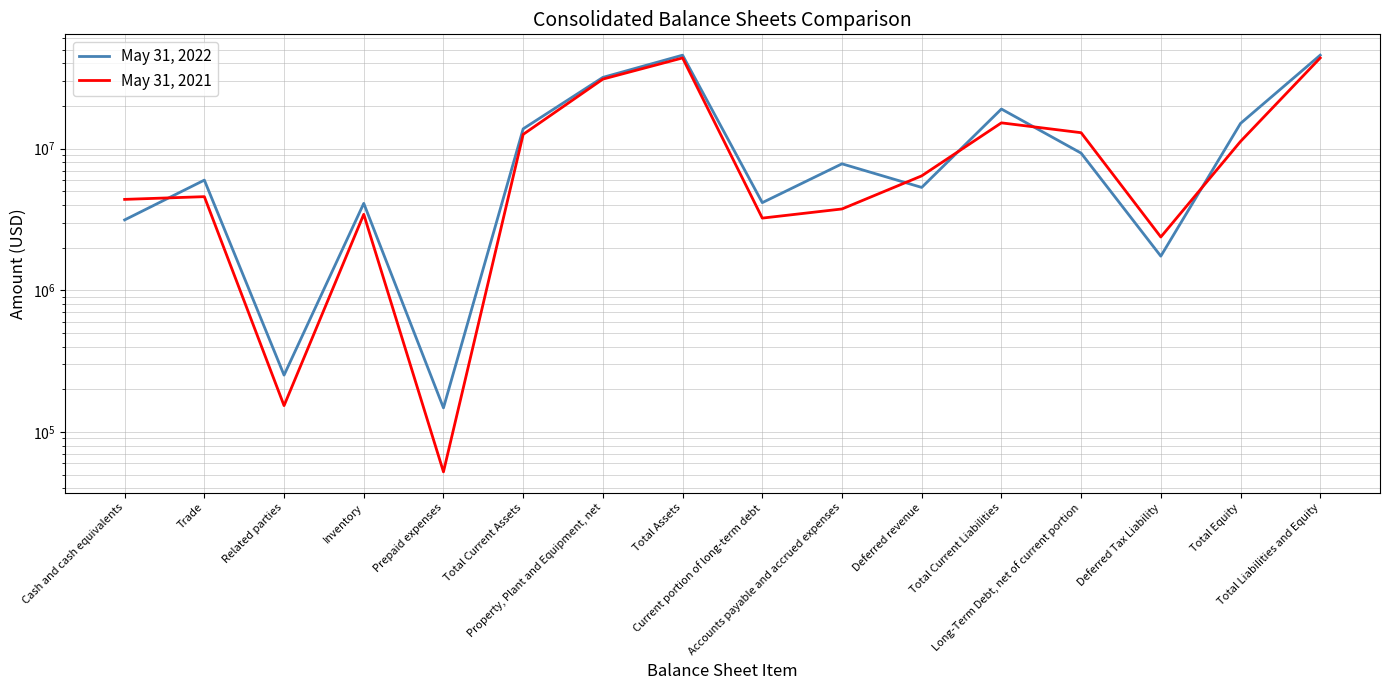

What is the total value across all series at Total Current Assets?

26434660